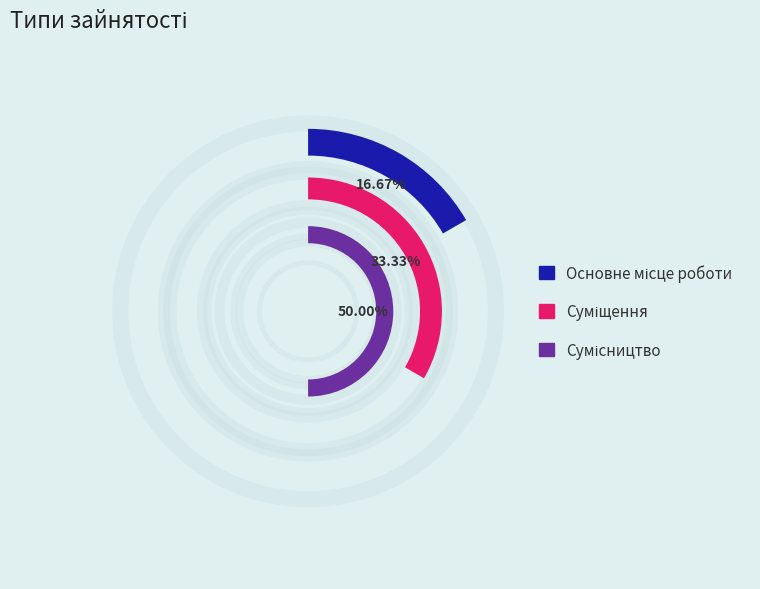

What portion of the pie excludes Основне місце роботи?

83.3%